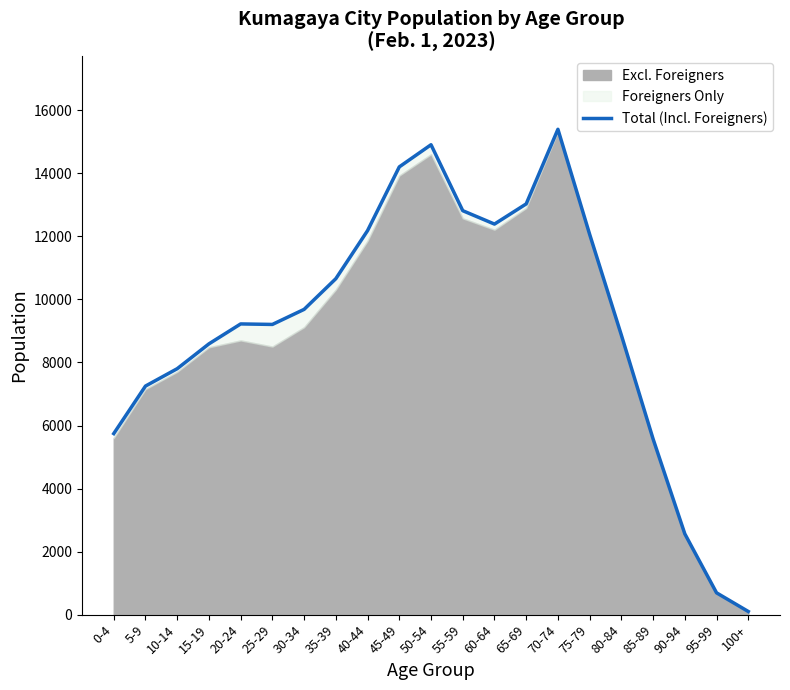

Is it true that the value at 20-24 is 15897?

False